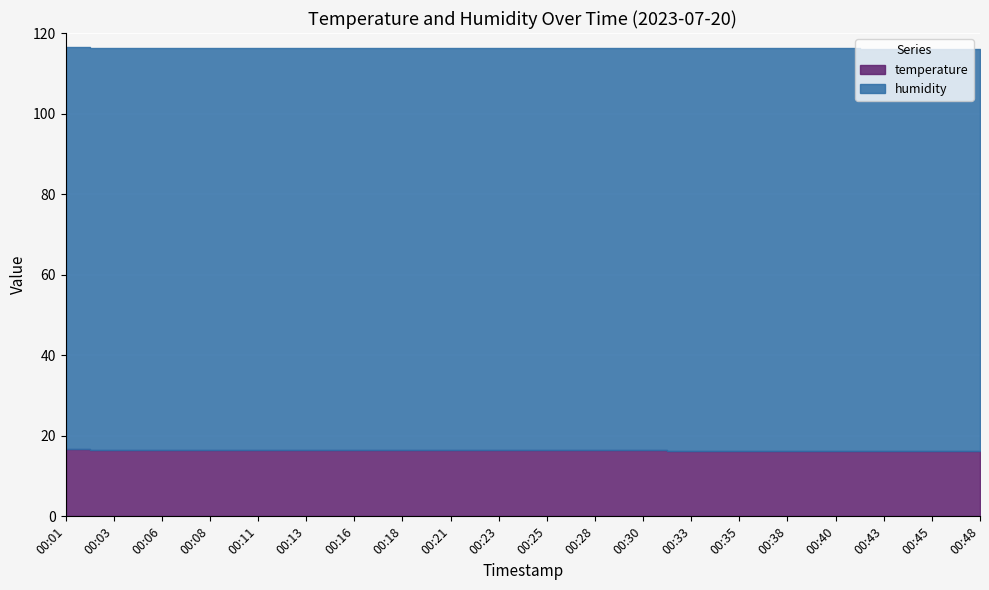

At which label does humidity reach its minimum?

00:01